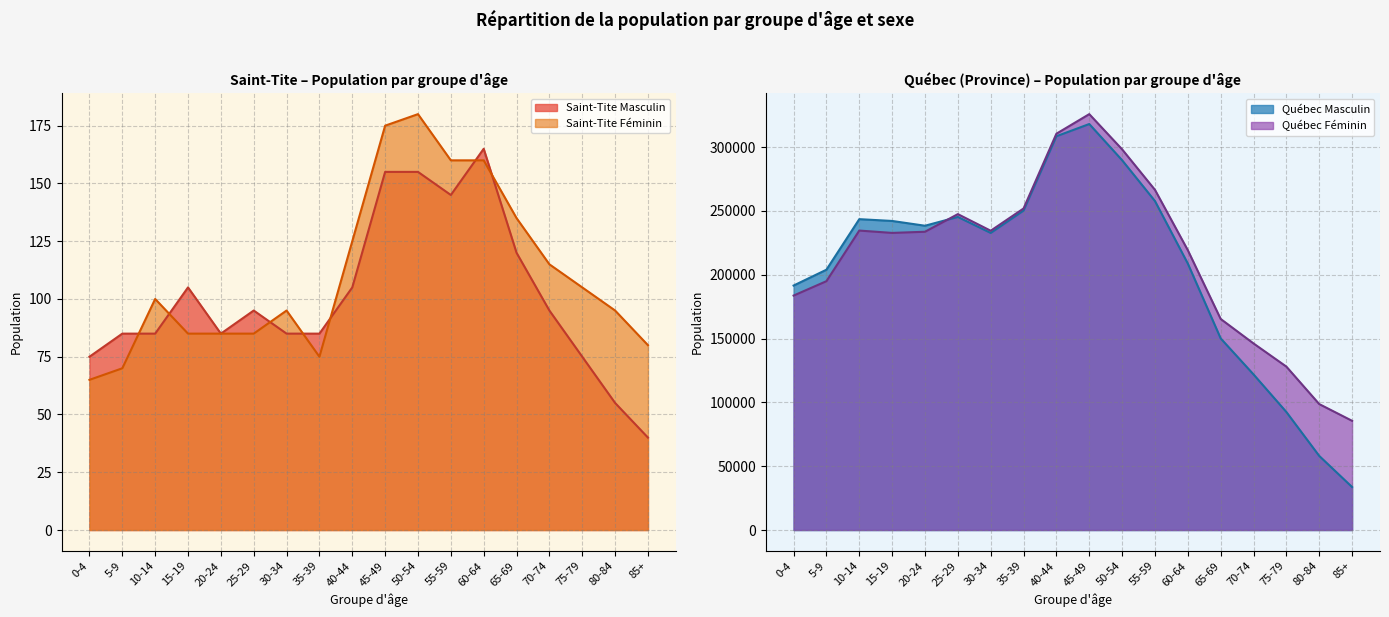

What is the average value of the Saint-Tite Masculin series?

101